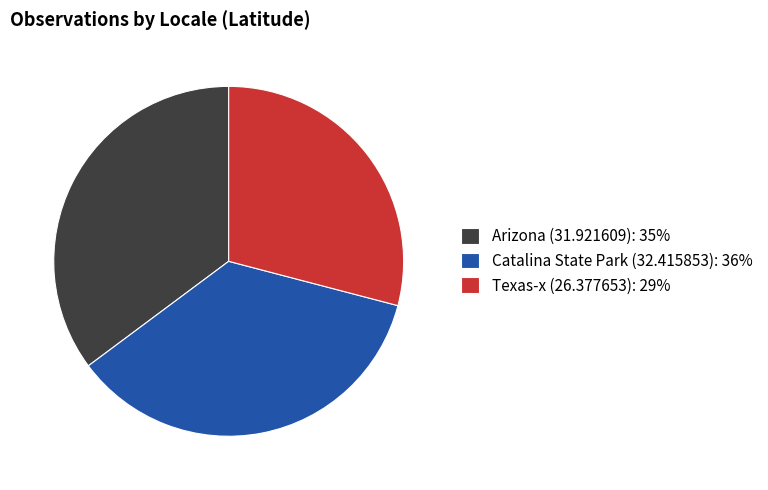

Does Catalina State Park (32.415853) account for over 50% of the chart?

No